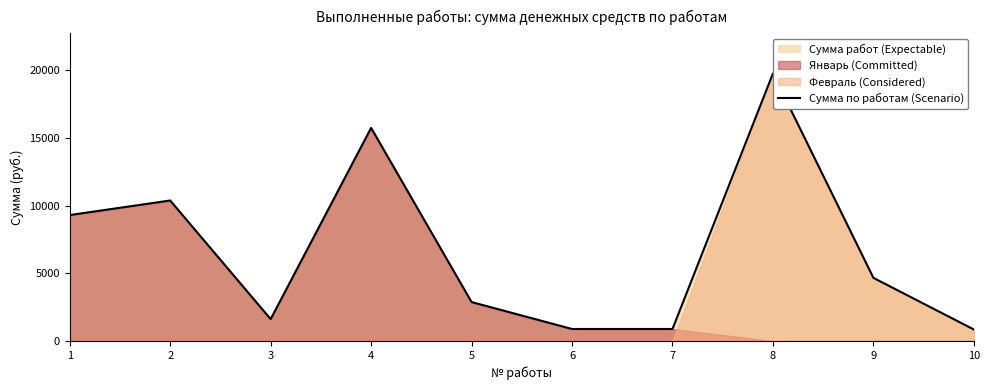

List the labels in order of value, smallest first.

10, 6, 7, 3, 5, 9, 1, 2, 4, 8